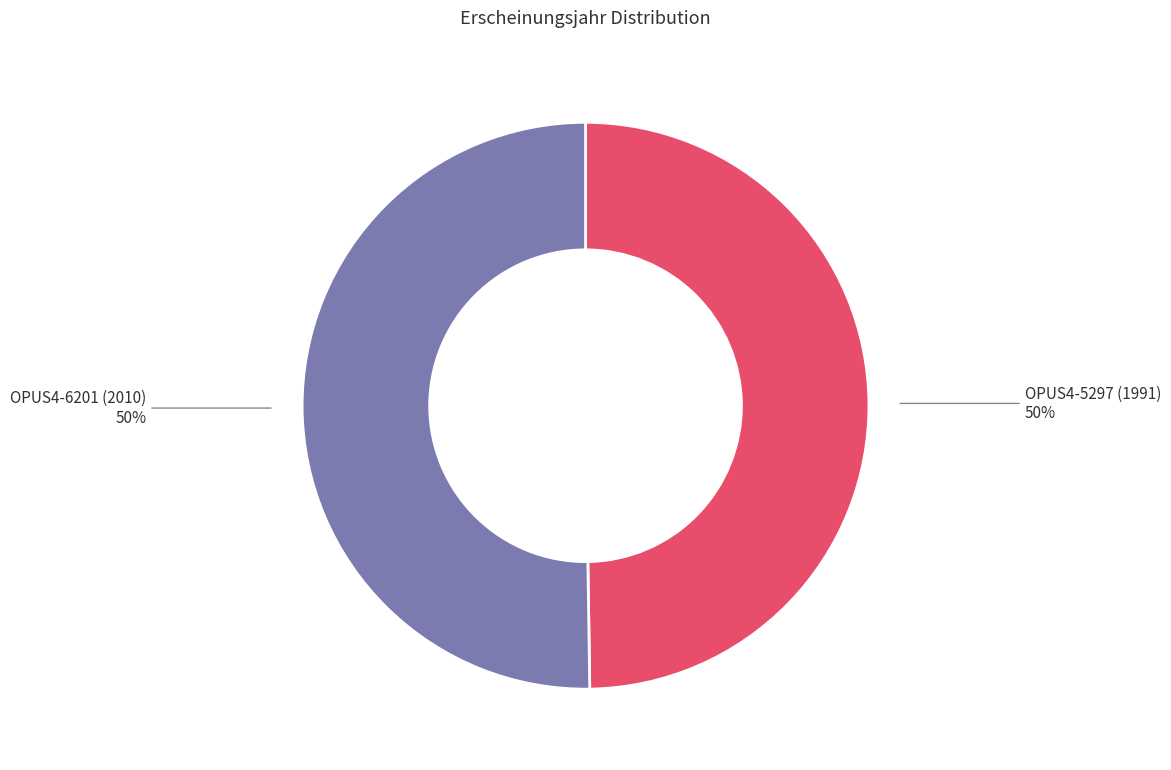

To the nearest percent, what portion does OPUS4-5297 (1991) represent?

50%